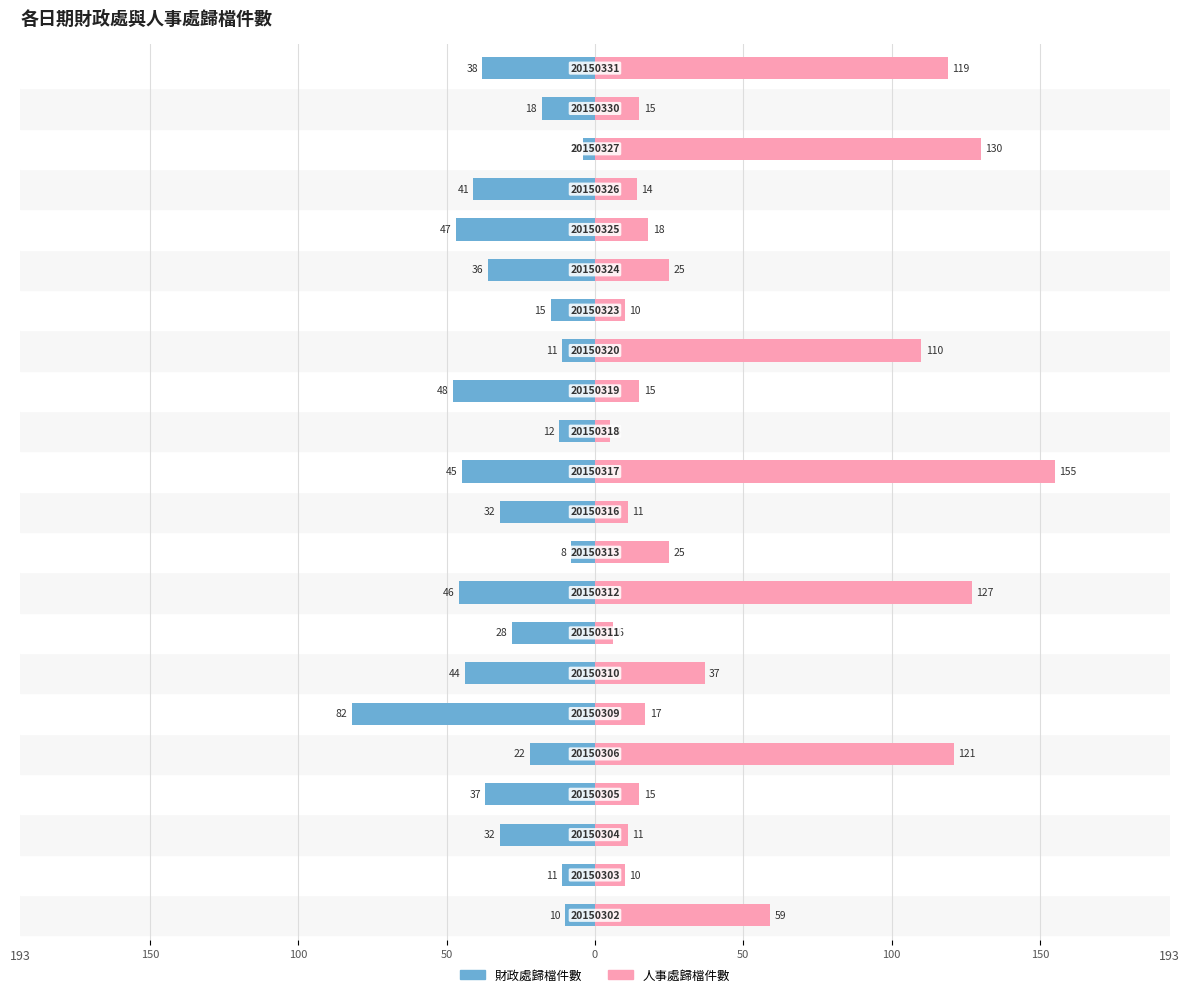

Which series has the largest total across all categories?

人事處歸檔件數